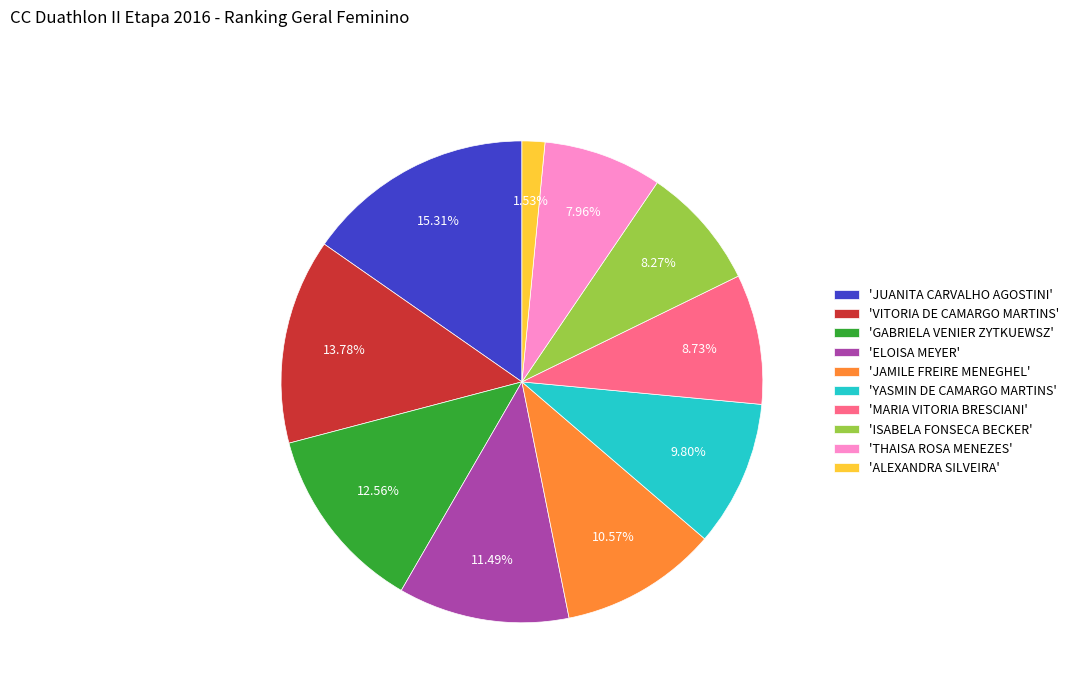

Combined, do 'ISABELA FONSECA BECKER' and 'GABRIELA VENIER ZYTKUEWSZ' account for over 50%?

No